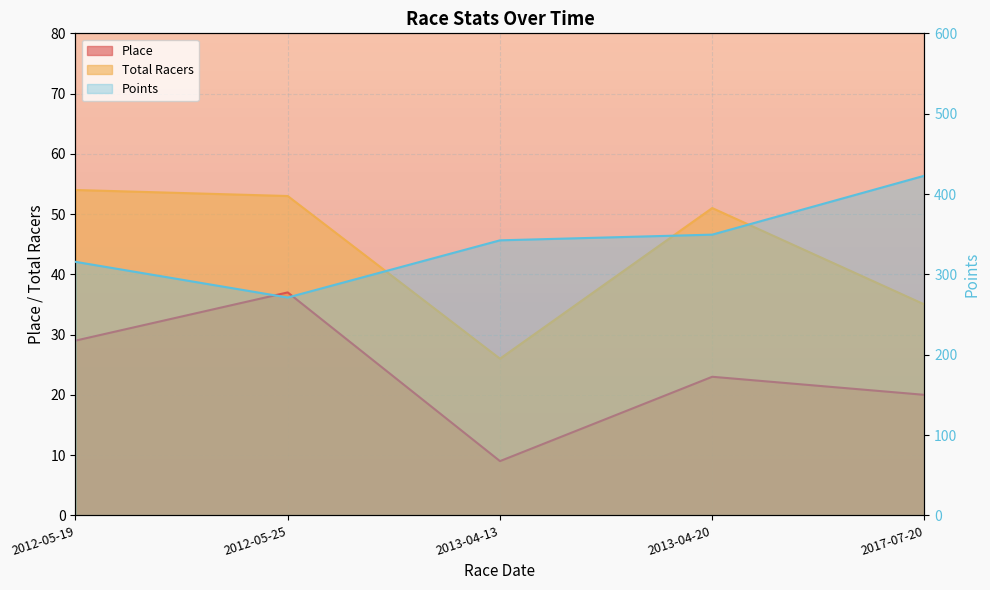

What is the difference between the maximum and minimum values in the Points series?

151.6